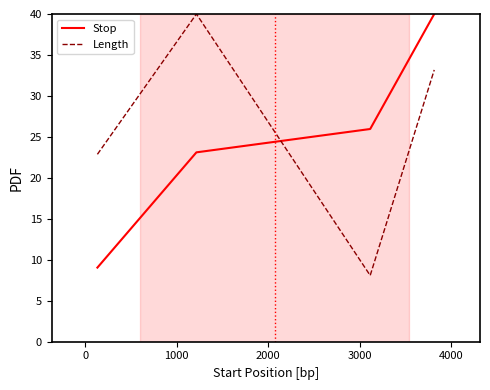

What is the smallest value displayed?

8.1